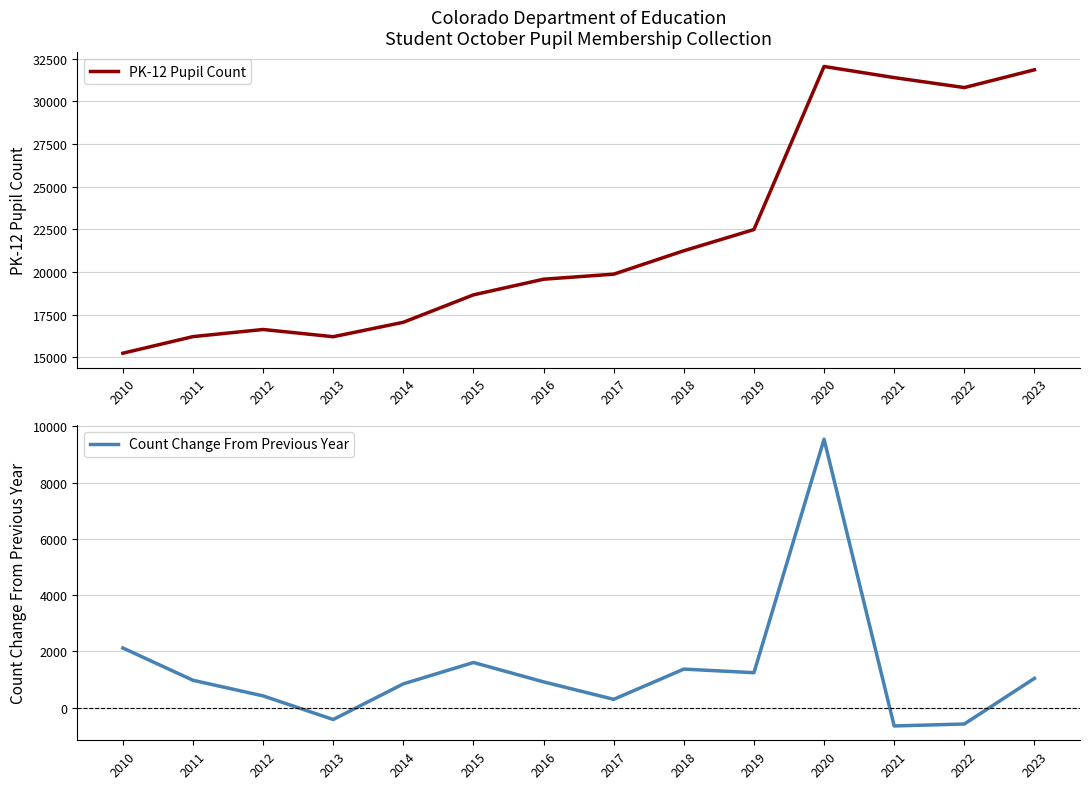

True or false: PK-12 Pupil Count and Count Change From Previous Year cross at least once.

False